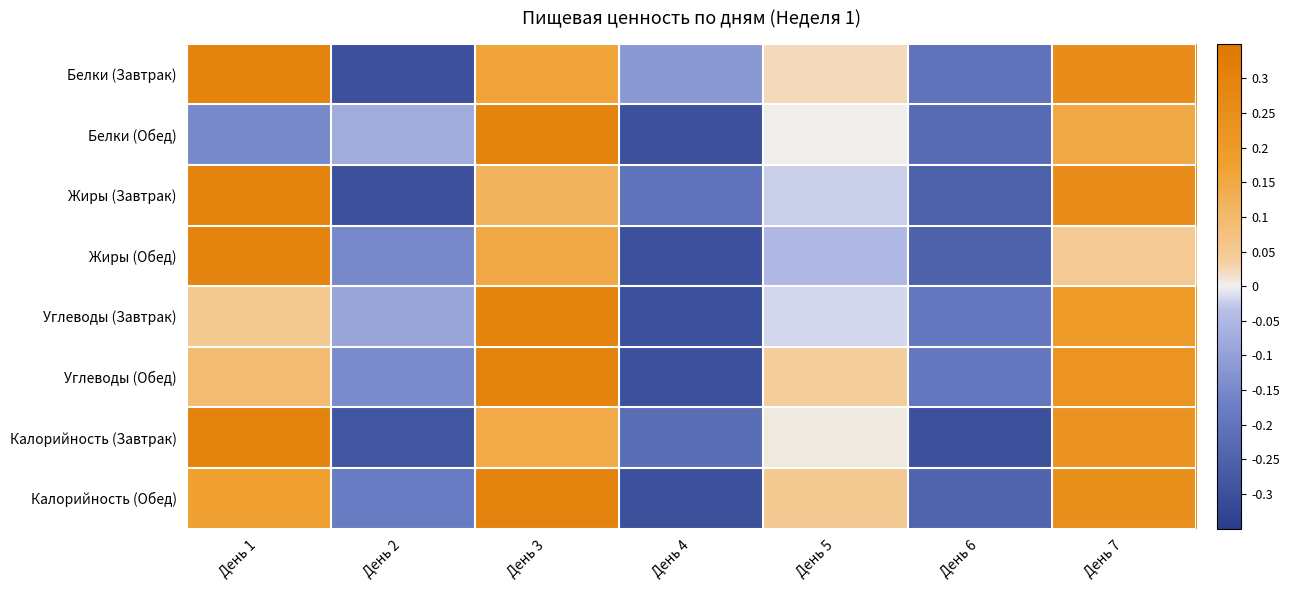

Reading right to left, list all the values displayed in this chart.

Белки (Завтрак): День 7=0.3	День 6=-0.2	День 5=0.0	День 4=-0.1	День 3=0.2	День 2=-0.3	День 1=0.3
Белки (Обед): День 7=0.1	День 6=-0.2	День 5=0.0	День 4=-0.3	День 3=0.3	День 2=-0.1	День 1=-0.1
Жиры (Завтрак): День 7=0.3	День 6=-0.3	День 5=-0.0	День 4=-0.2	День 3=0.1	День 2=-0.3	День 1=0.3
Жиры (Обед): День 7=0.1	День 6=-0.2	День 5=-0.0	День 4=-0.3	День 3=0.1	День 2=-0.1	День 1=0.3
Углеводы (Завтрак): День 7=0.2	День 6=-0.2	День 5=-0.0	День 4=-0.3	День 3=0.3	День 2=-0.1	День 1=0.1
Углеводы (Обед): День 7=0.2	День 6=-0.2	День 5=0.0	День 4=-0.3	День 3=0.3	День 2=-0.1	День 1=0.1
Калорийность (Завтрак): День 7=0.2	День 6=-0.3	День 5=0.0	День 4=-0.2	День 3=0.1	День 2=-0.3	День 1=0.3
Калорийность (Обед): День 7=0.2	День 6=-0.2	День 5=0.1	День 4=-0.3	День 3=0.3	День 2=-0.2	День 1=0.2